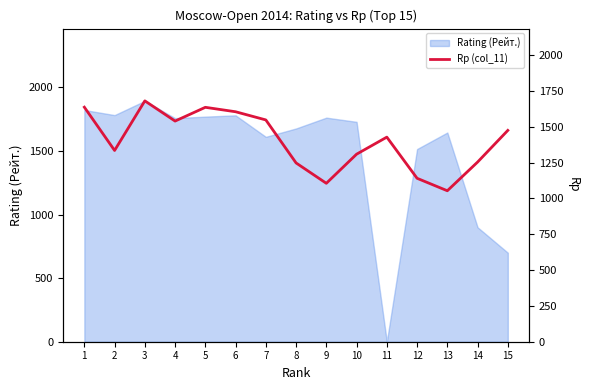

How many values exceed 1427?

7